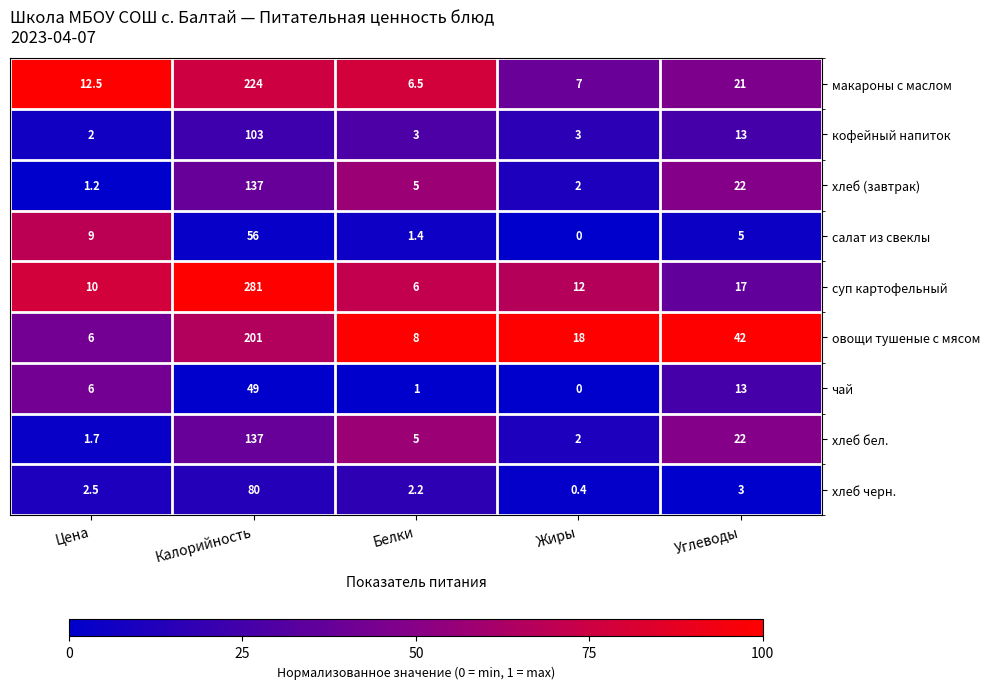

Is it true that салат из свеклы equals 5.0 at Углеводы?

True